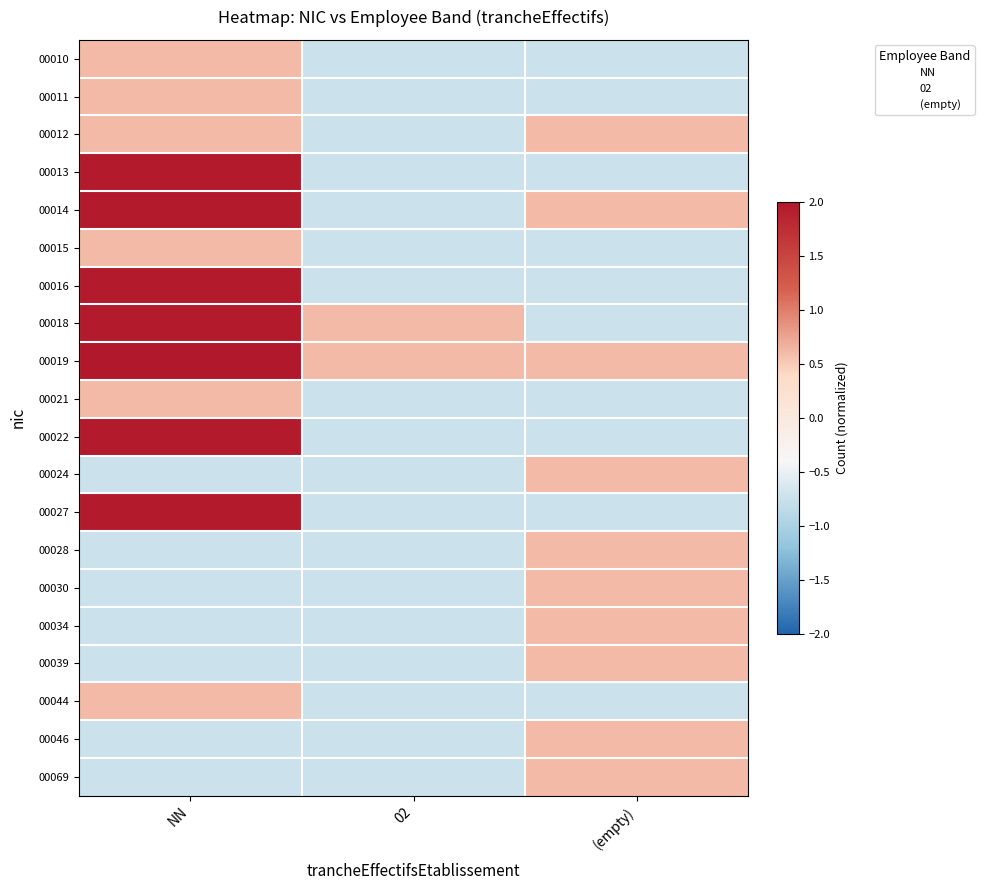

What is the lowest value of the 00039 series?

-0.7